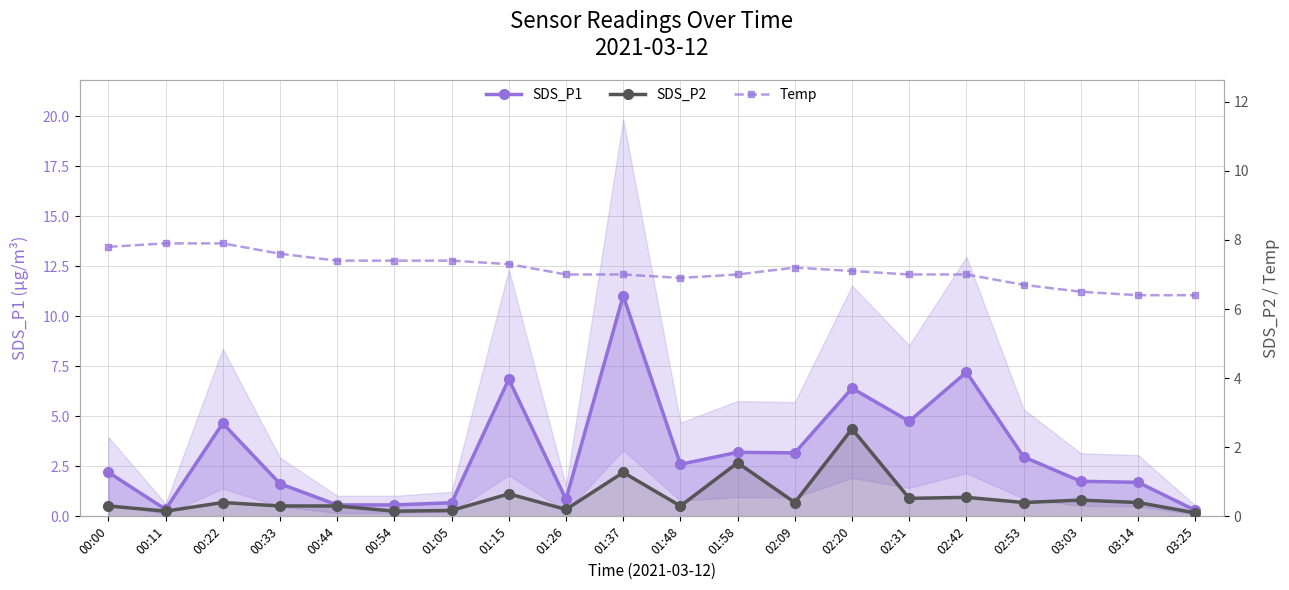

What is the maximum value shown in the chart?

11.0